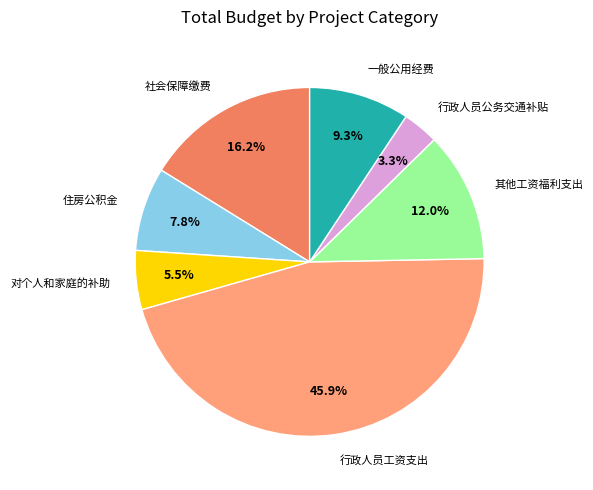

Is there any slice that represents more than half of the pie?

No